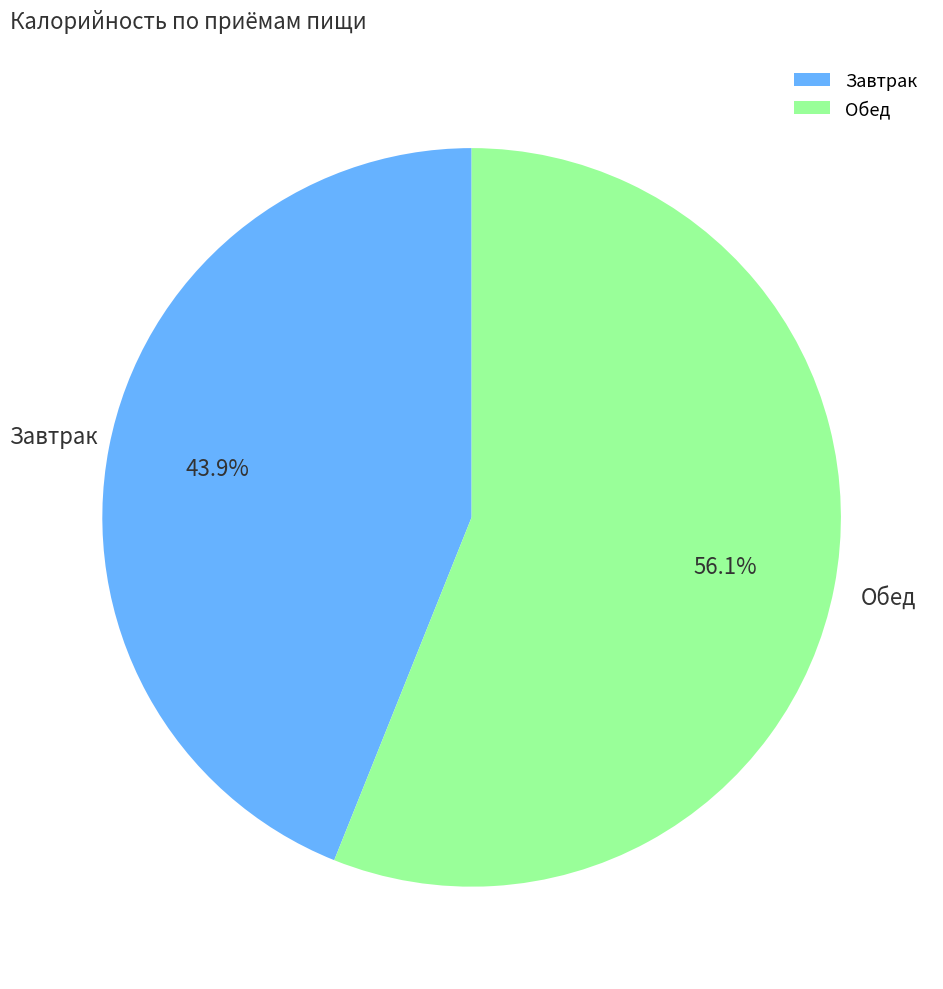

Count the number of slices in the pie.

2